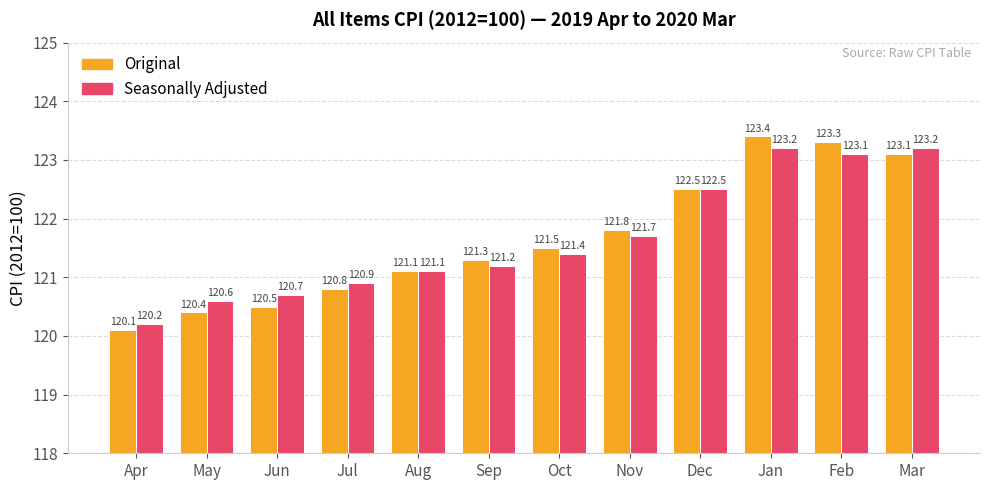

How many bars are there in total?

24